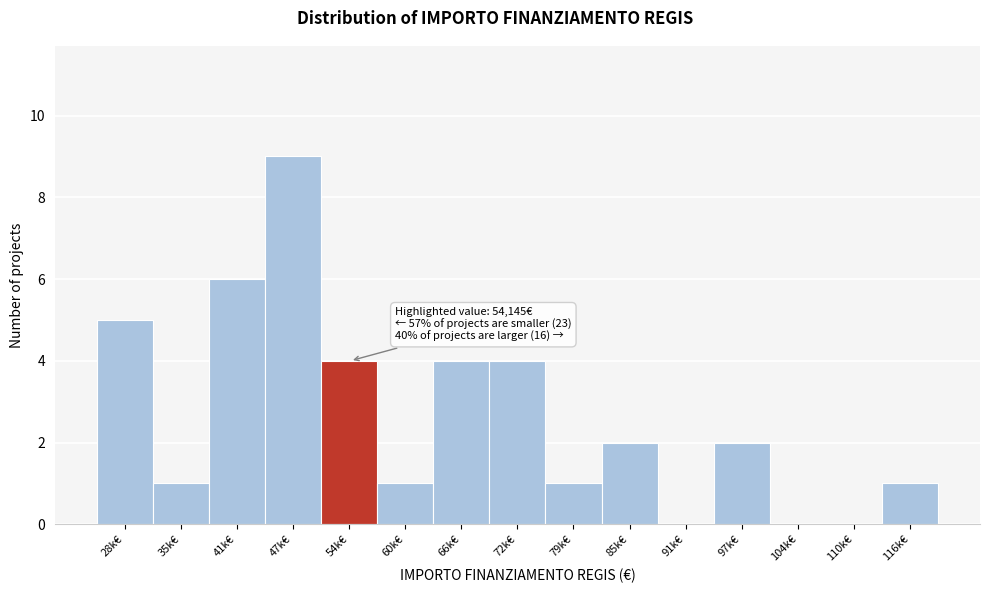

Reading right to left, transcribe all the data shown in this chart.

116k€=1	110k€=0	104k€=0	97k€=2	91k€=0	85k€=2	79k€=1	72k€=4	66k€=4	60k€=1	54k€=4	47k€=9	41k€=6	35k€=1	28k€=5